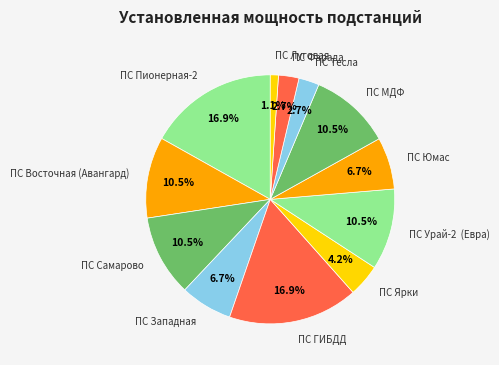

To the nearest percent, what is the average slice percentage?

8%